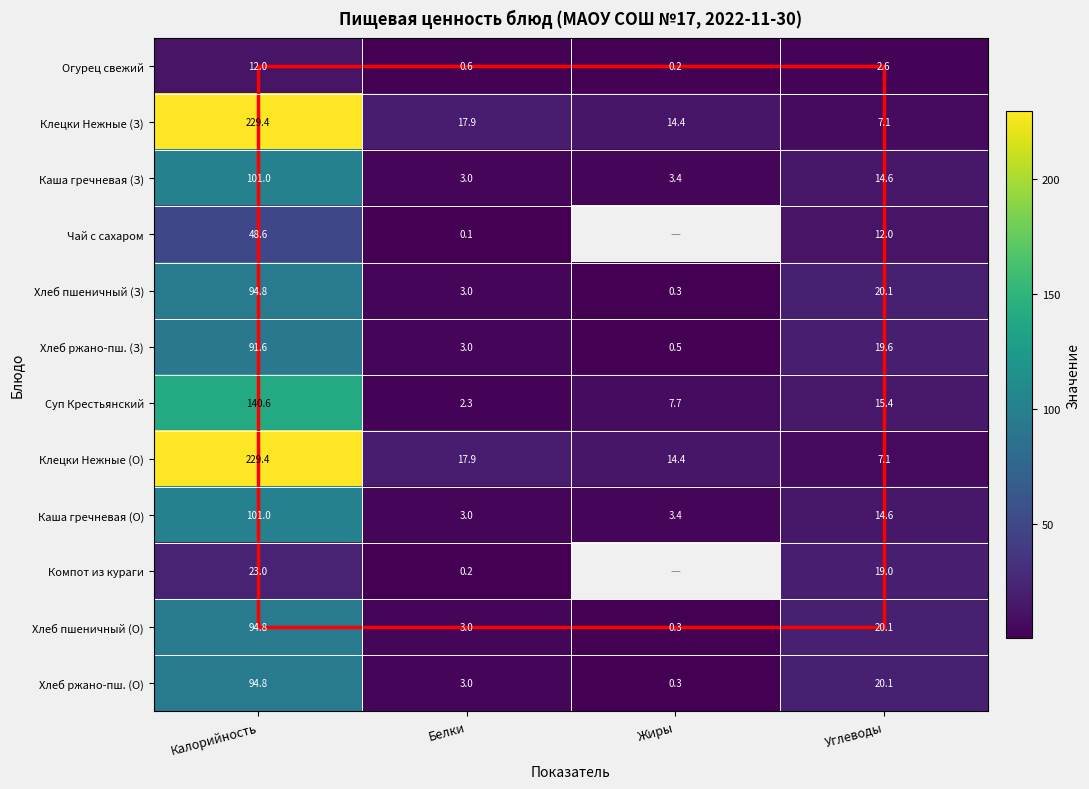

At which label is Огурец свежий closest to 6?

Углеводы